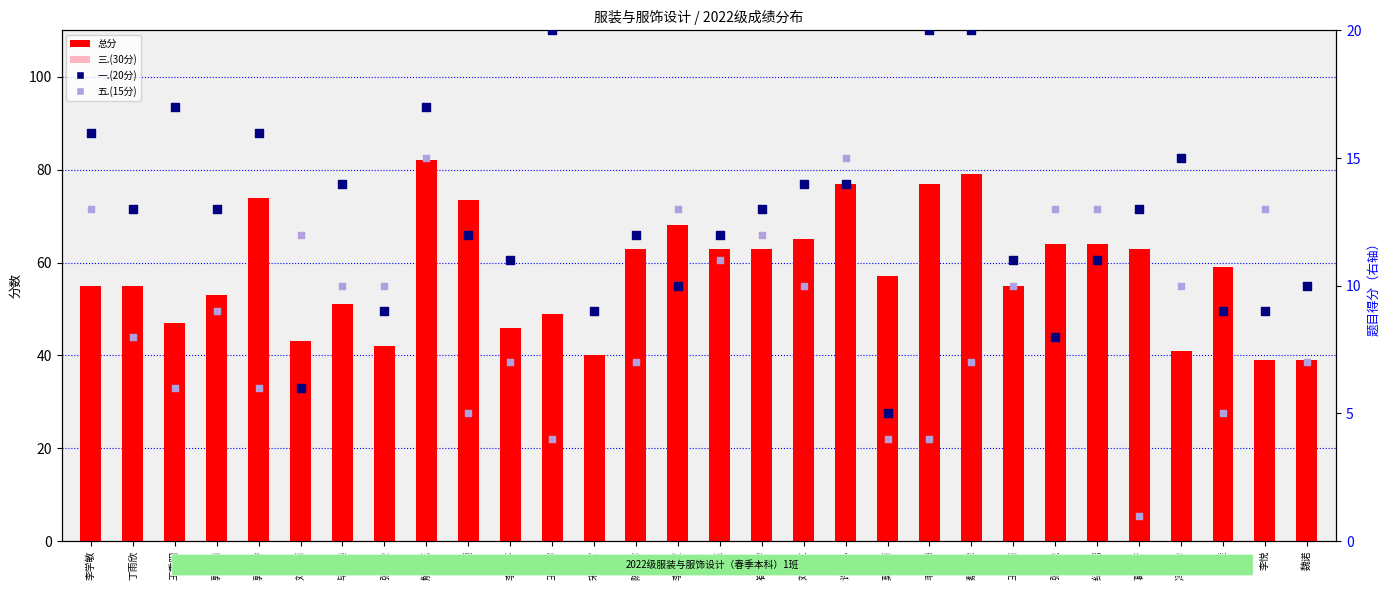

Is the value of 五.(15分) at 李晓慧 greater than the value of 三.(30分) at 丁雨欣?

No